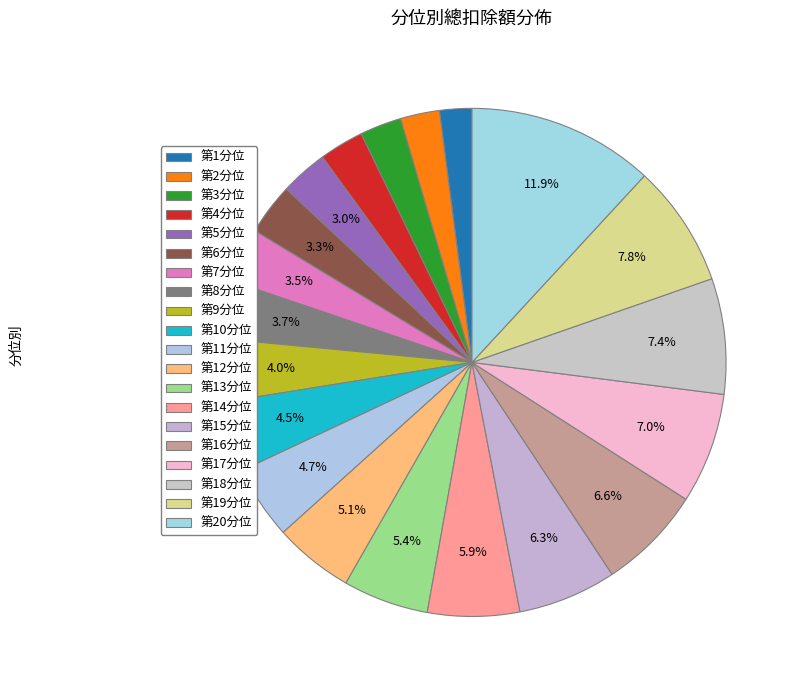

Is there any slice that represents more than half of the pie?

No